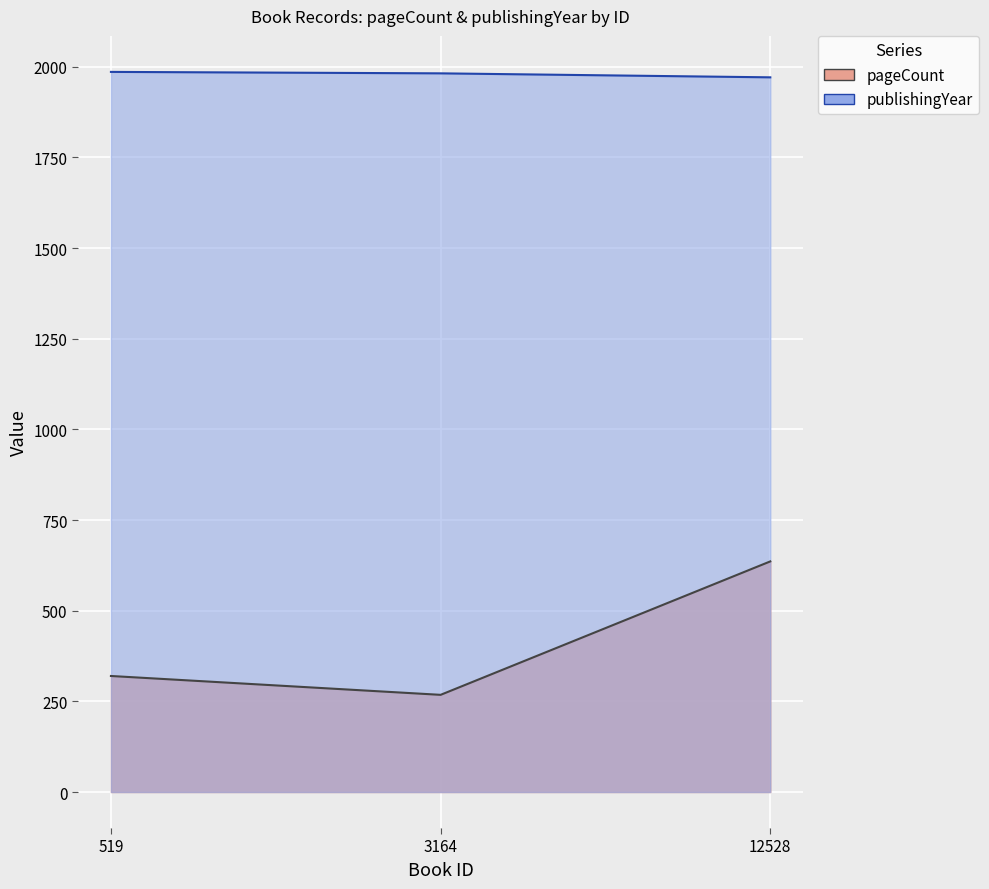

List the labels in order of pageCount value, largest first.

12528, 519, 3164